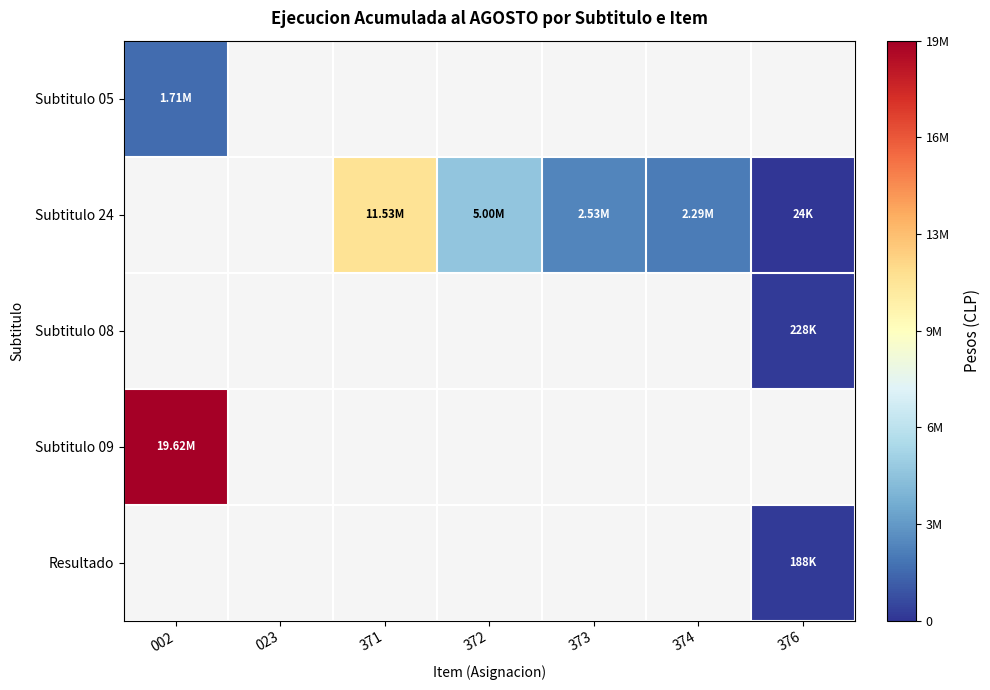

At which category does the chart reach its peak across all series?

002